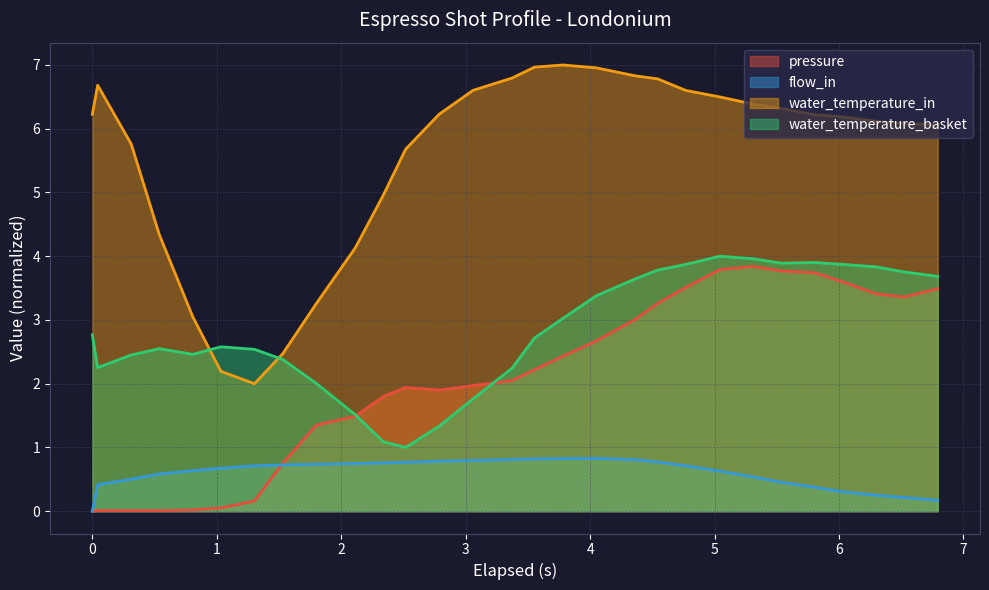

Rank the series by their average value, from lowest to highest.

flow_in, pressure, water_temperature_basket, water_temperature_in